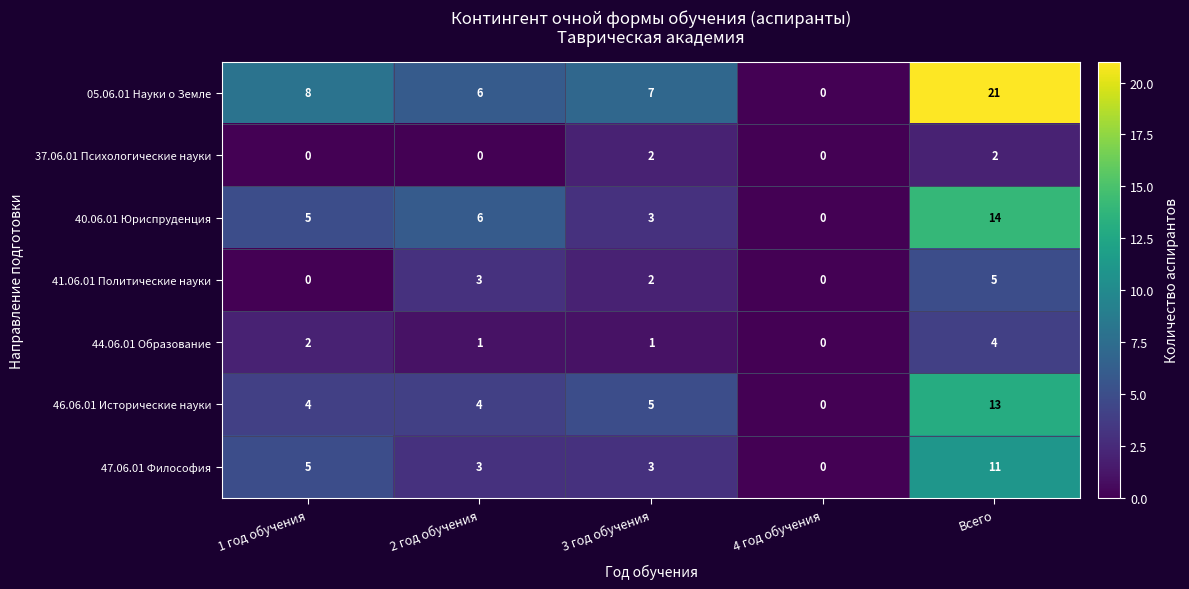

What is the difference between the maximum and second lowest values in the 46.06.01 Исторические науки series?

9